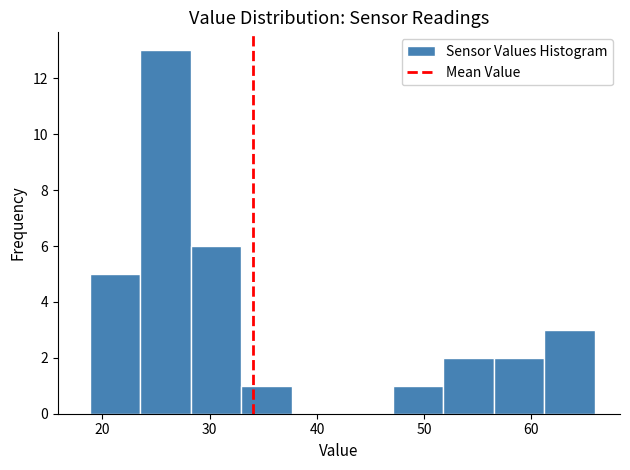

How tall is the bar that spans 28 to 33 on the x-axis? Neither the bar edges nor the heights are printed on the chart, so give them approximately, as read against the axes.

6